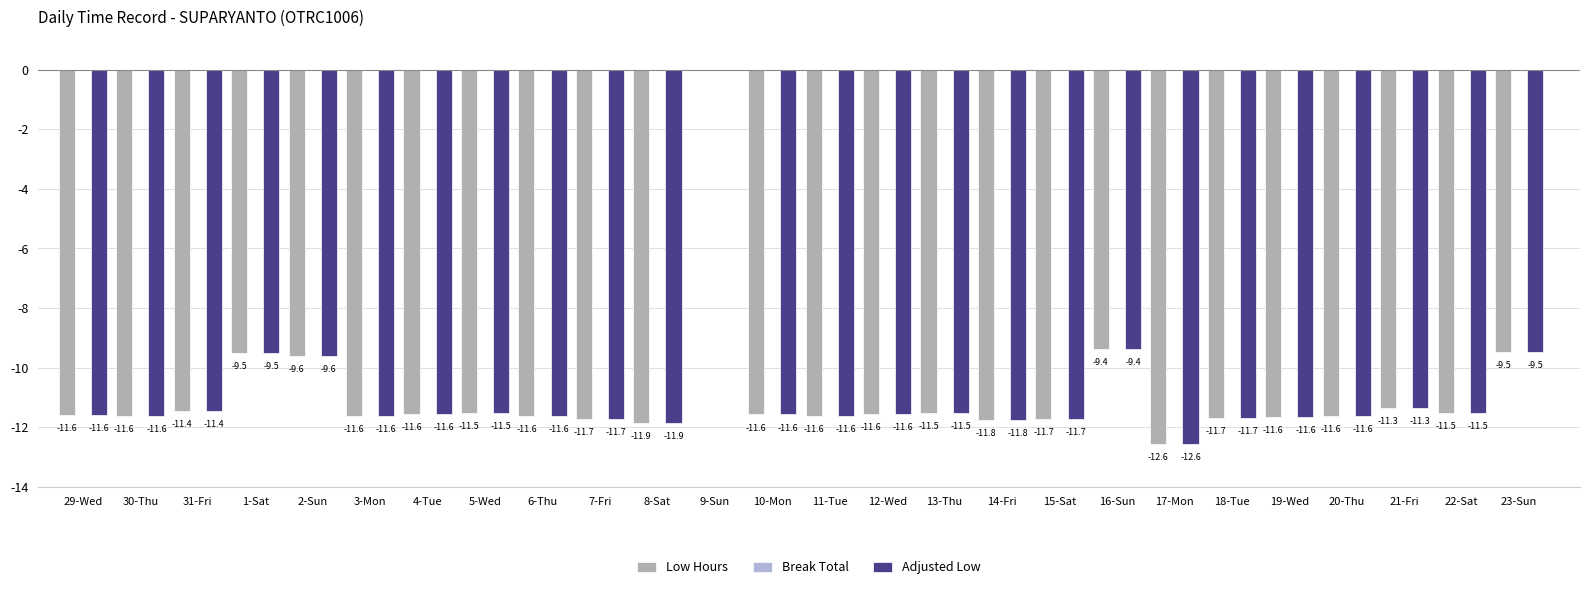

What is the sum of all Low Hours values?

-282.6